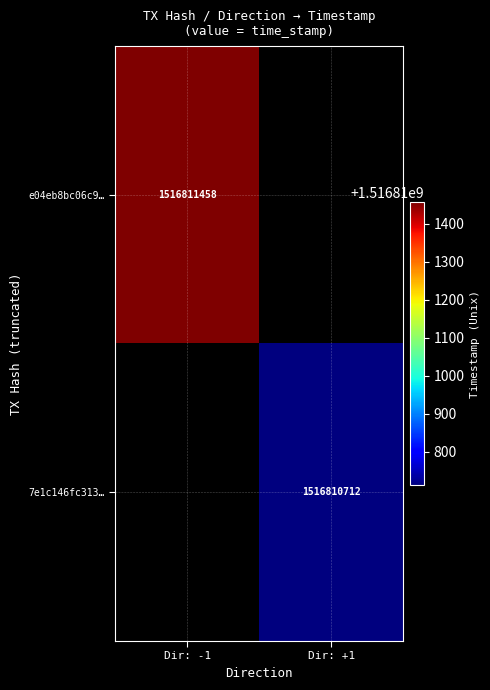

Reading left to right, extract all data points from this chart.

e04eb8bc06c9cfc2754d90cc51093b9cfc0fa89: direction=-1	time_stamp=1516811458
7e1c146fc31380b602c14c8793289140a7dbe72: direction=1	time_stamp=1516810712